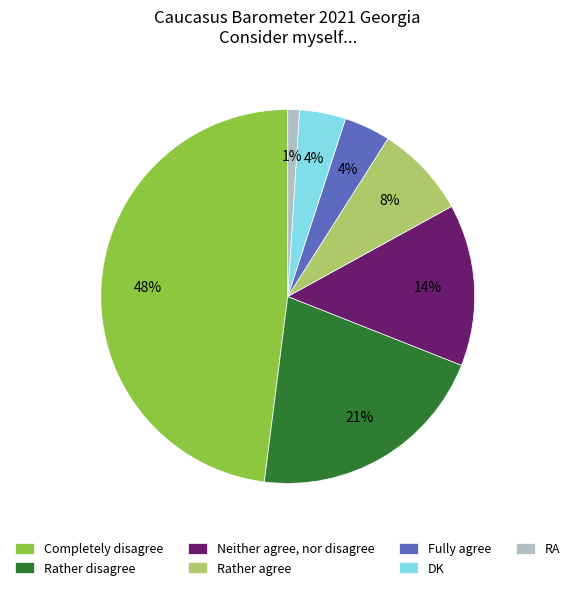

To the nearest percent, what portion does Completely disagree represent?

48%